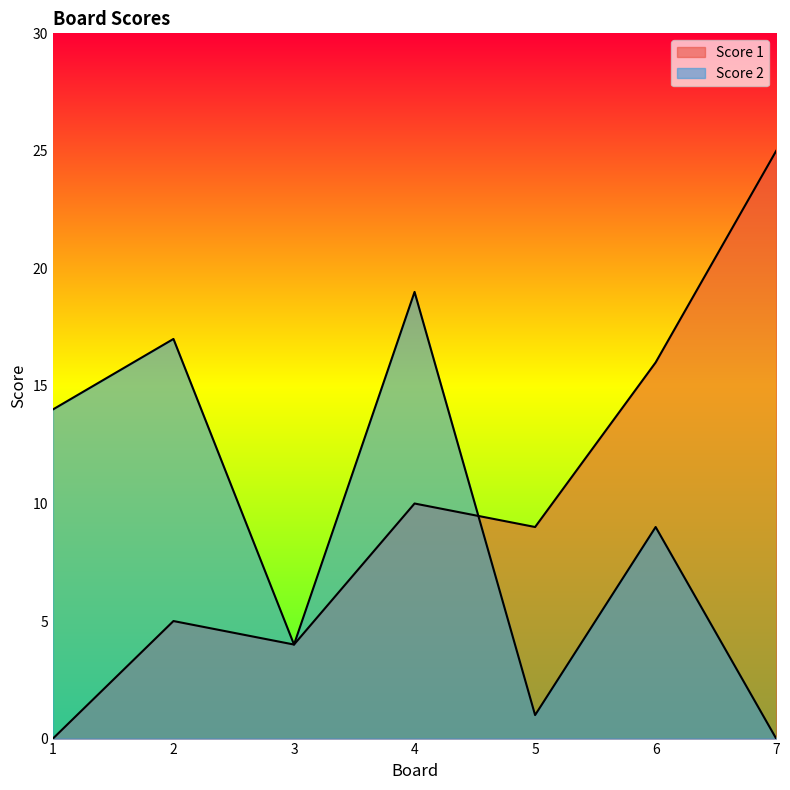

Reading left to right, transcribe all the data shown in this chart.

Score 1: 1=0	2=5	3=4	4=10	5=9	6=16	7=25
Score 2: 1=14	2=17	3=4	4=19	5=1	6=9	7=0